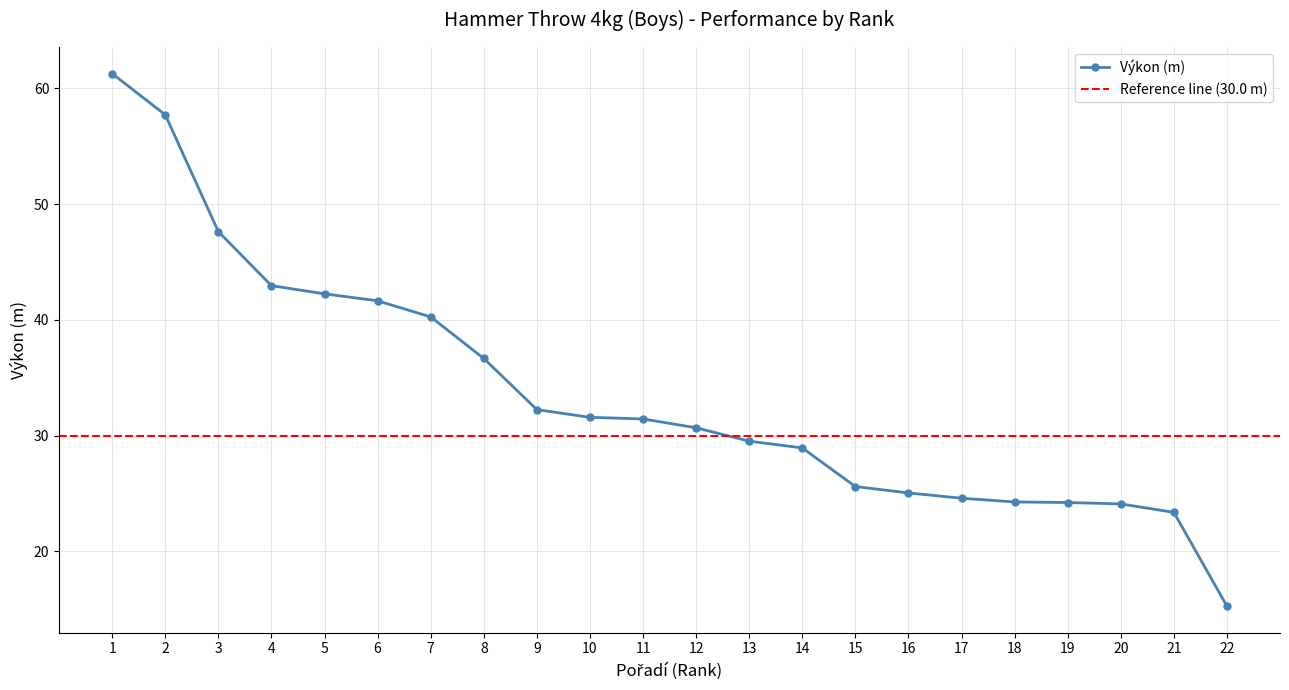

Does the chart display data point markers on the line(s)?

Yes